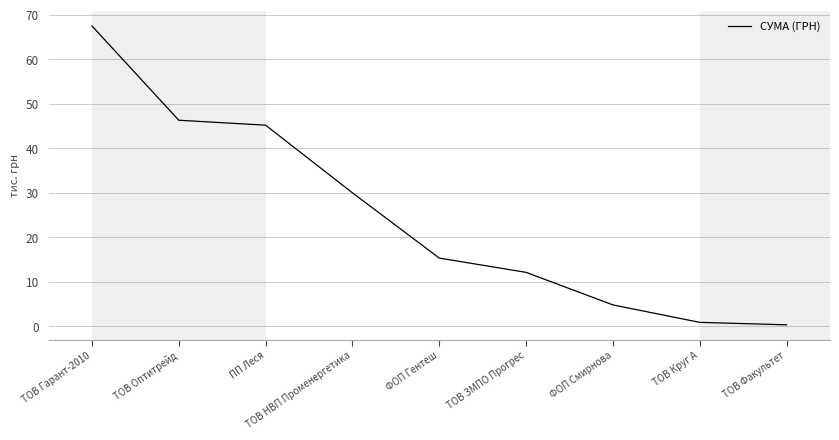

True or false: the data shows 20.2 at ПП Леся.

False